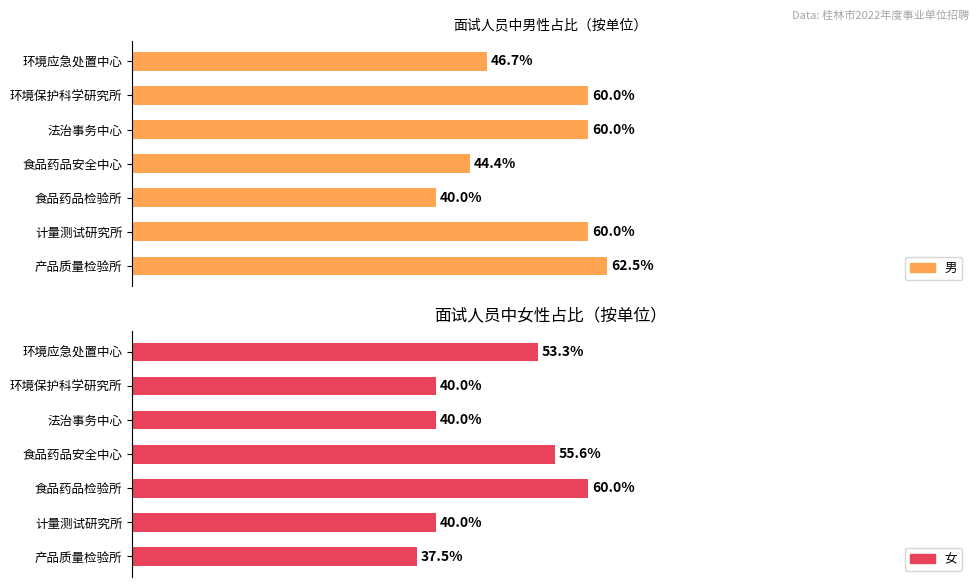

How many bars are there in each group?

2